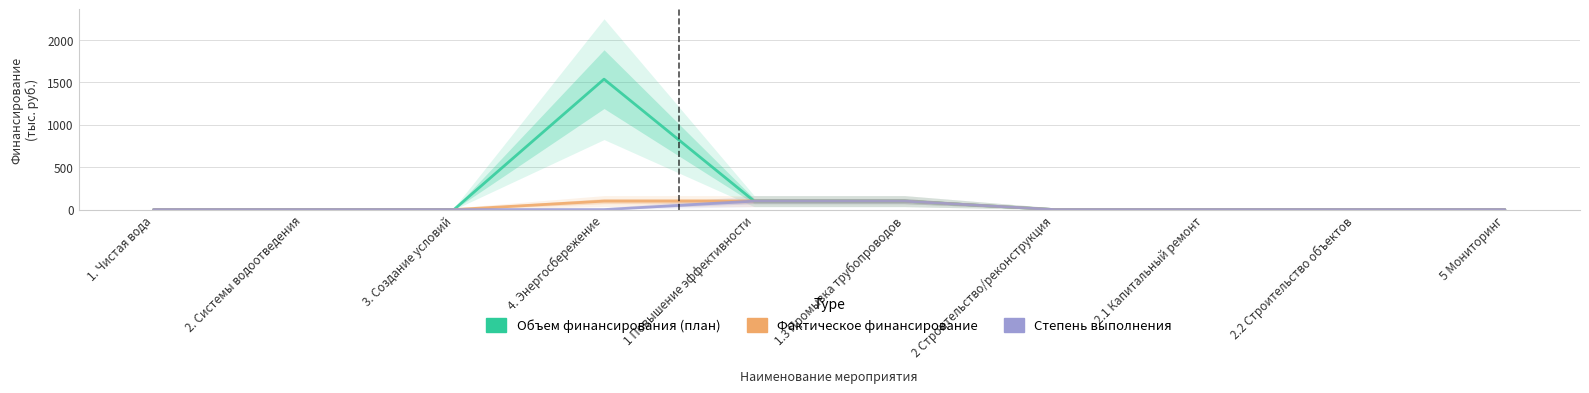

How many data points does each series have?

10